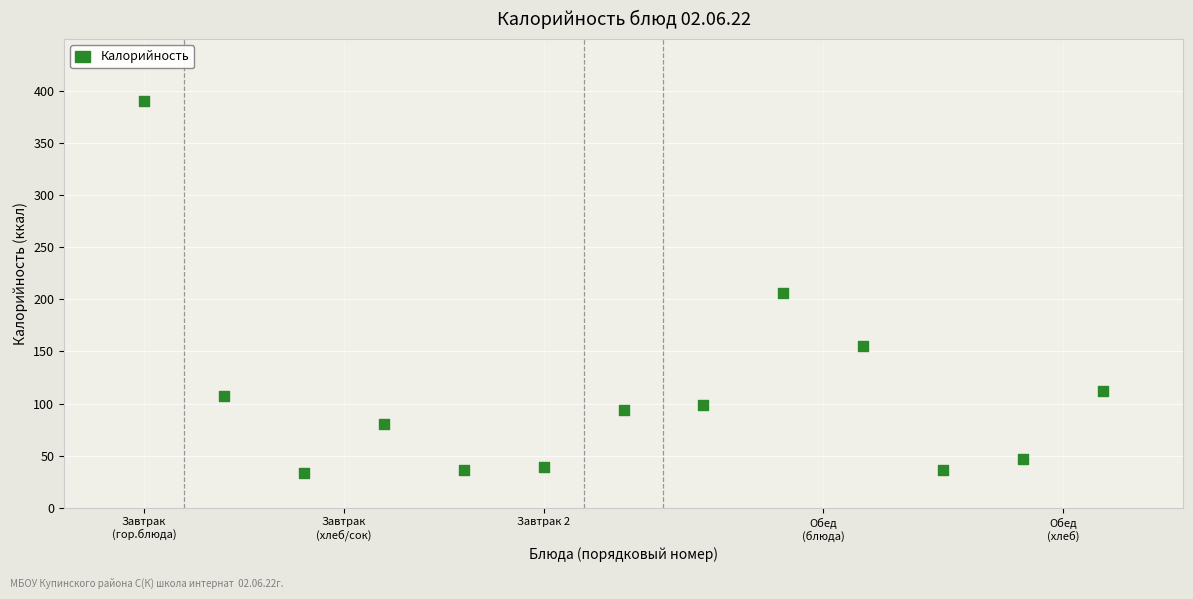

What Y value in the scatter plot is closest to 212?

206.1